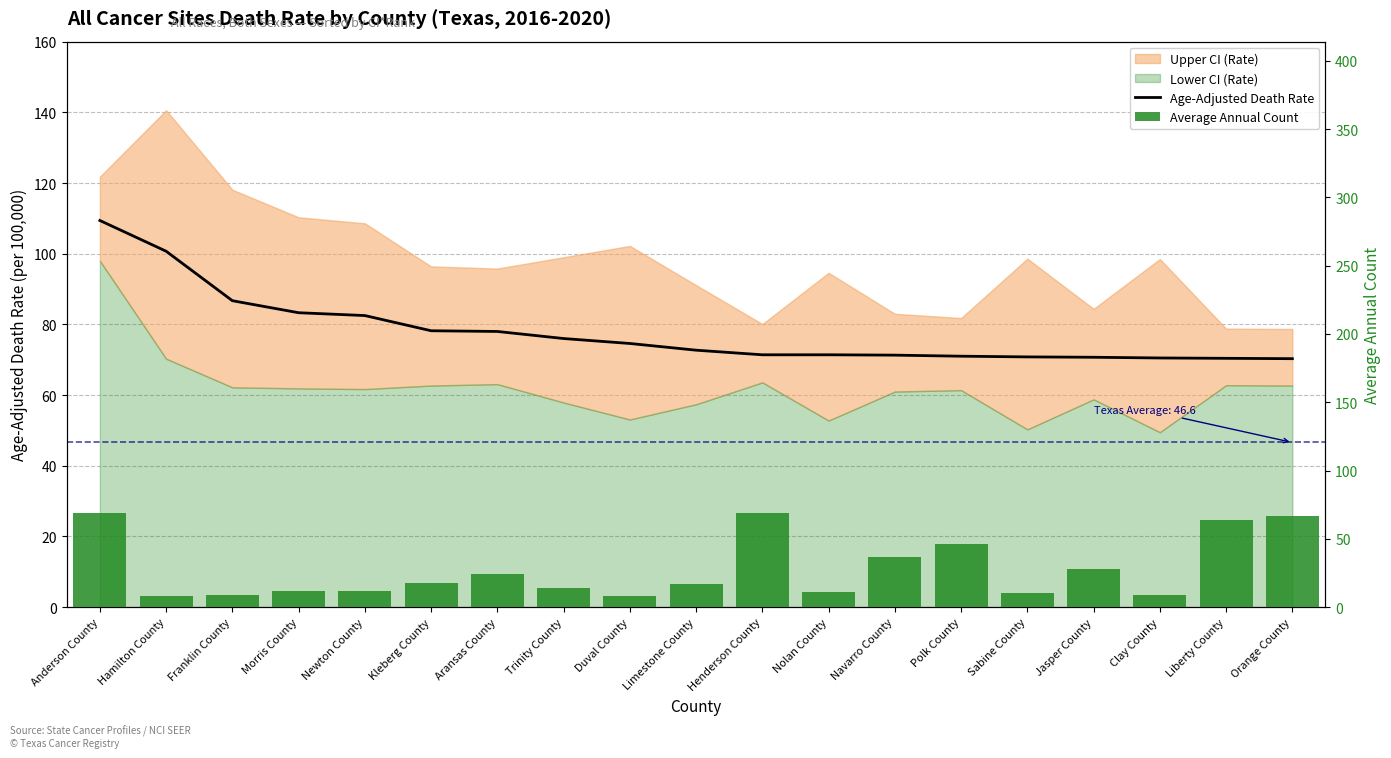

What is the difference between the second highest and minimum values in the Age-Adjusted Death Rate series?

30.4